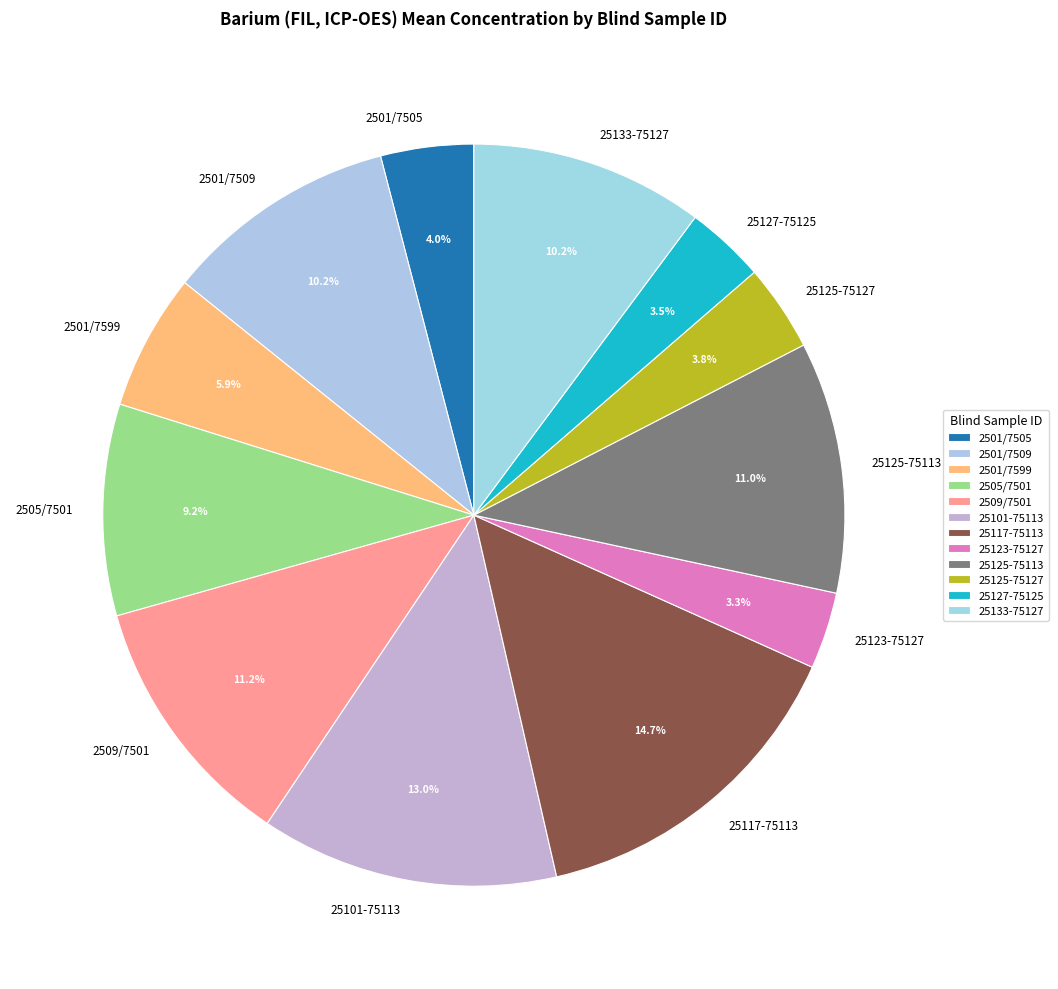

Does 25117-75113 account for over 50% of the chart?

No